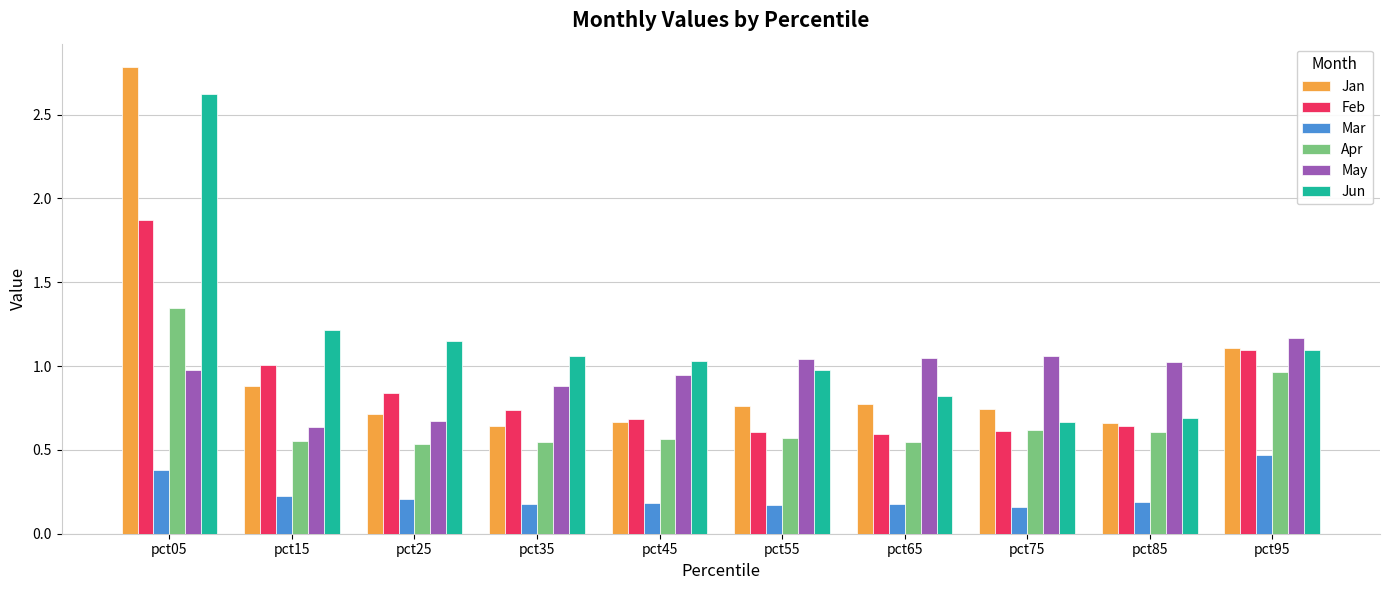

What is the difference between the maximum and minimum values in the Jun series?

2.0